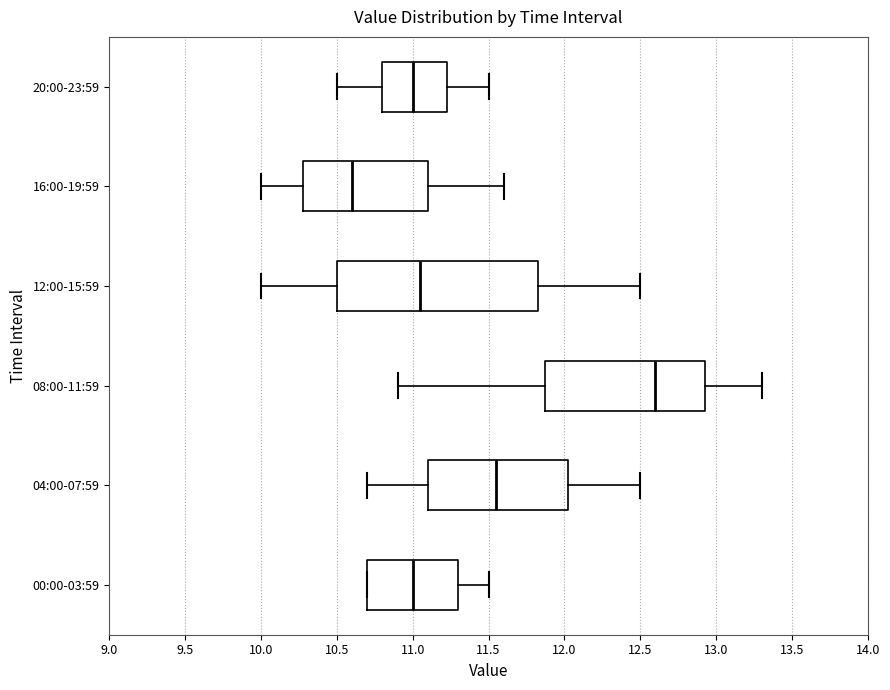

Reading bottom to top, transcribe this box plot: for each box, give where its median line is, the range the box spans, and where its two whiskers end, as read against the x-axis. The values are not printed on the chart, so give them approximately, as read against the axis.

00:00-03:59: median 11.00, box 10.70 to 11.30, whiskers 10.70 to 11.50
04:00-07:59: median 11.55, box 11.10 to 12.05, whiskers 10.70 to 12.50
08:00-11:59: median 12.60, box 11.90 to 12.95, whiskers 10.90 to 13.30
12:00-15:59: median 11.05, box 10.50 to 11.85, whiskers 10.00 to 12.50
16:00-19:59: median 10.60, box 10.30 to 11.10, whiskers 10.00 to 11.60
20:00-23:59: median 11.00, box 10.80 to 11.25, whiskers 10.50 to 11.50